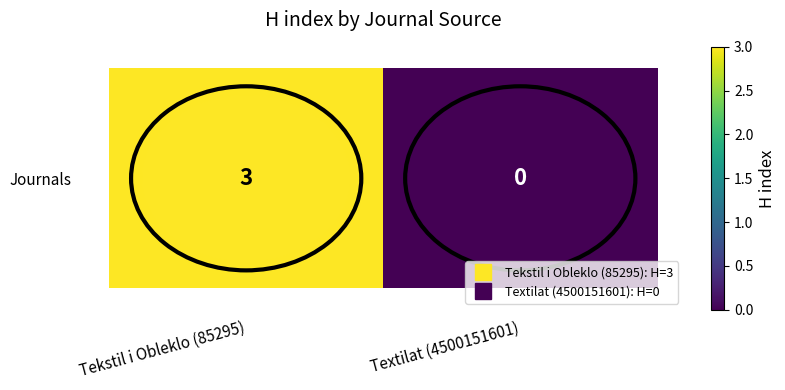

Rank the categories by value from highest to lowest.

Tekstil i Obleklo (85295), Textilat (4500151601)